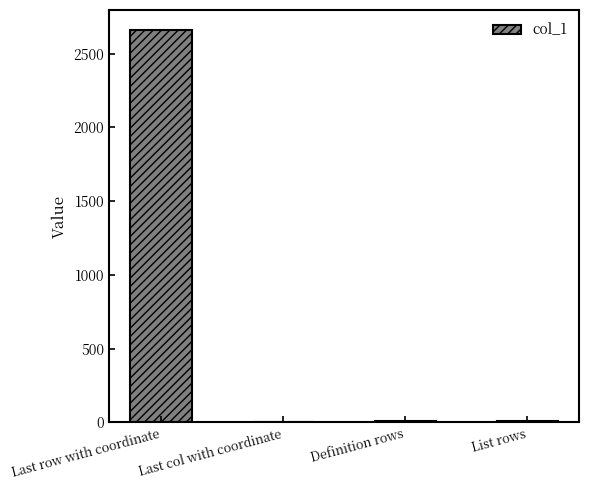

Between Last row with coordinate and List rows, which is larger?

Last row with coordinate